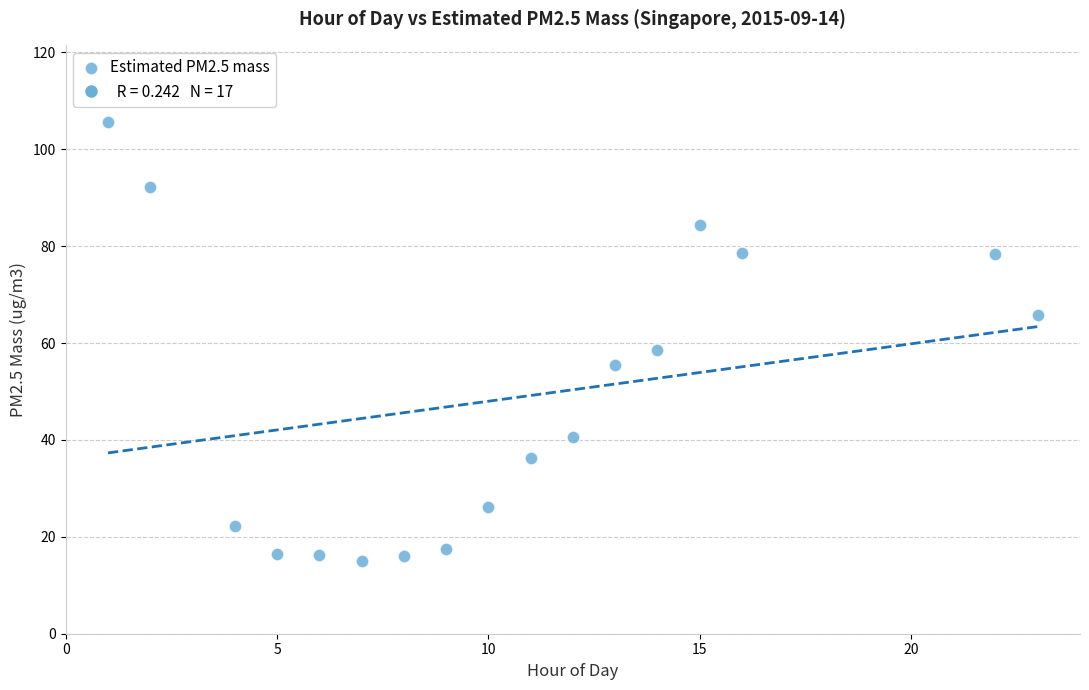

What Y value in the scatter plot is closest to 60?

58.5